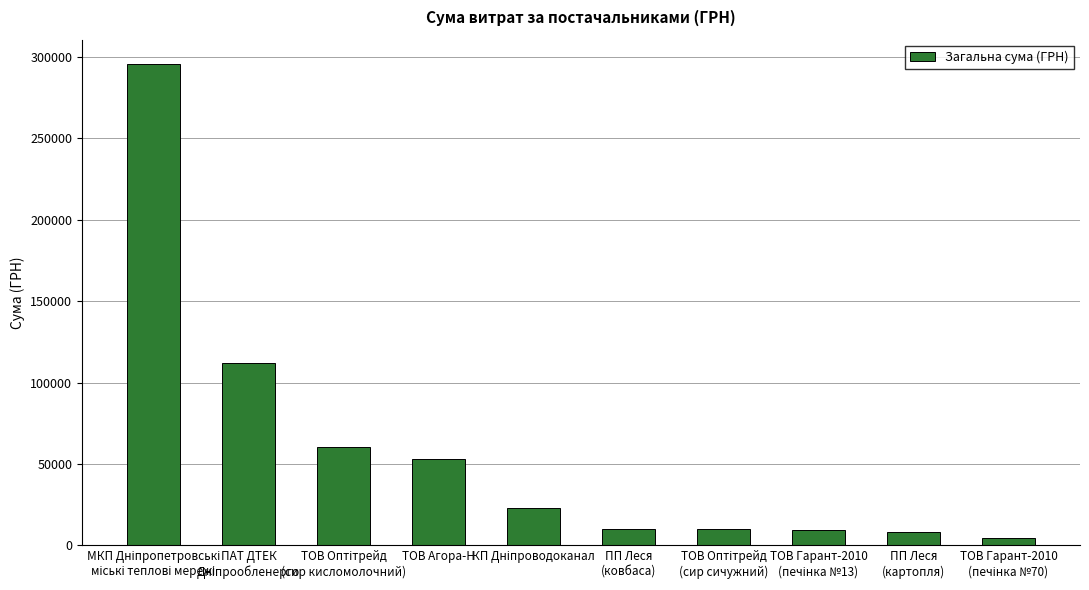

Does the chart contain any negative values?

No